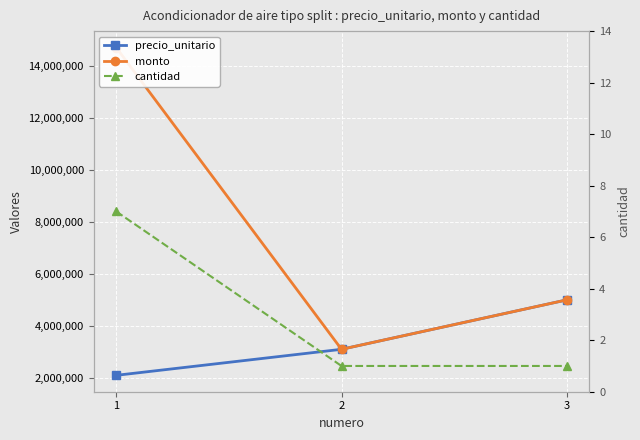

How many lines are shown in the chart?

3